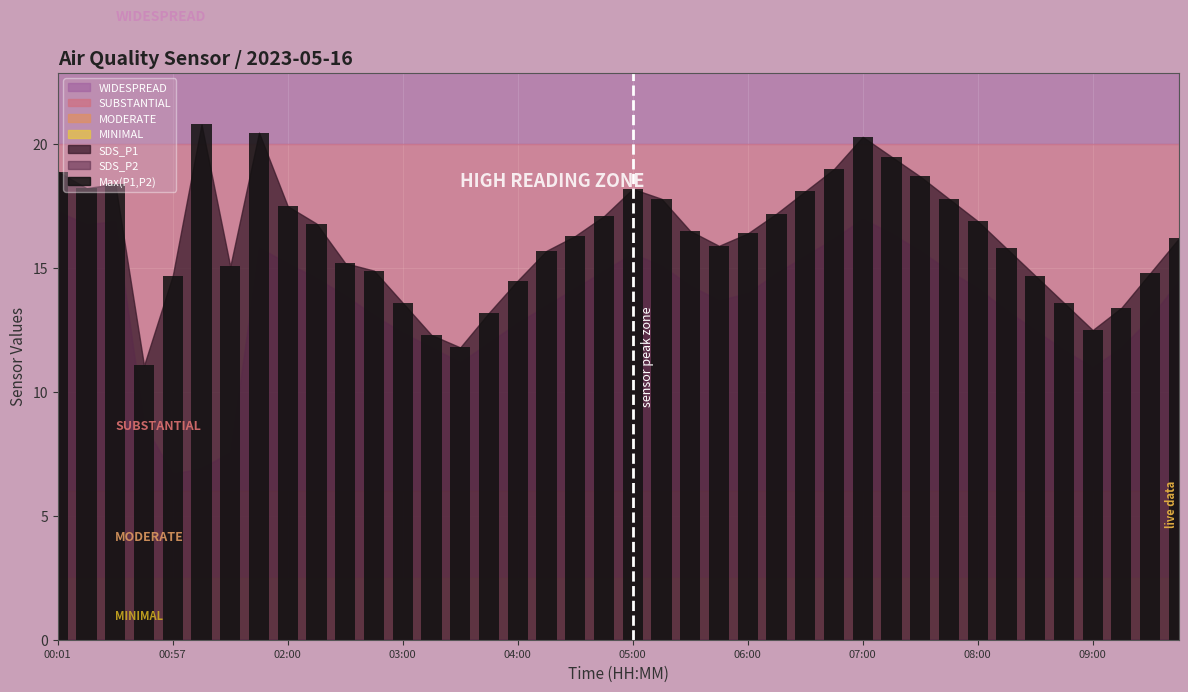

What is the value of the 21st bar from the left?

18.2